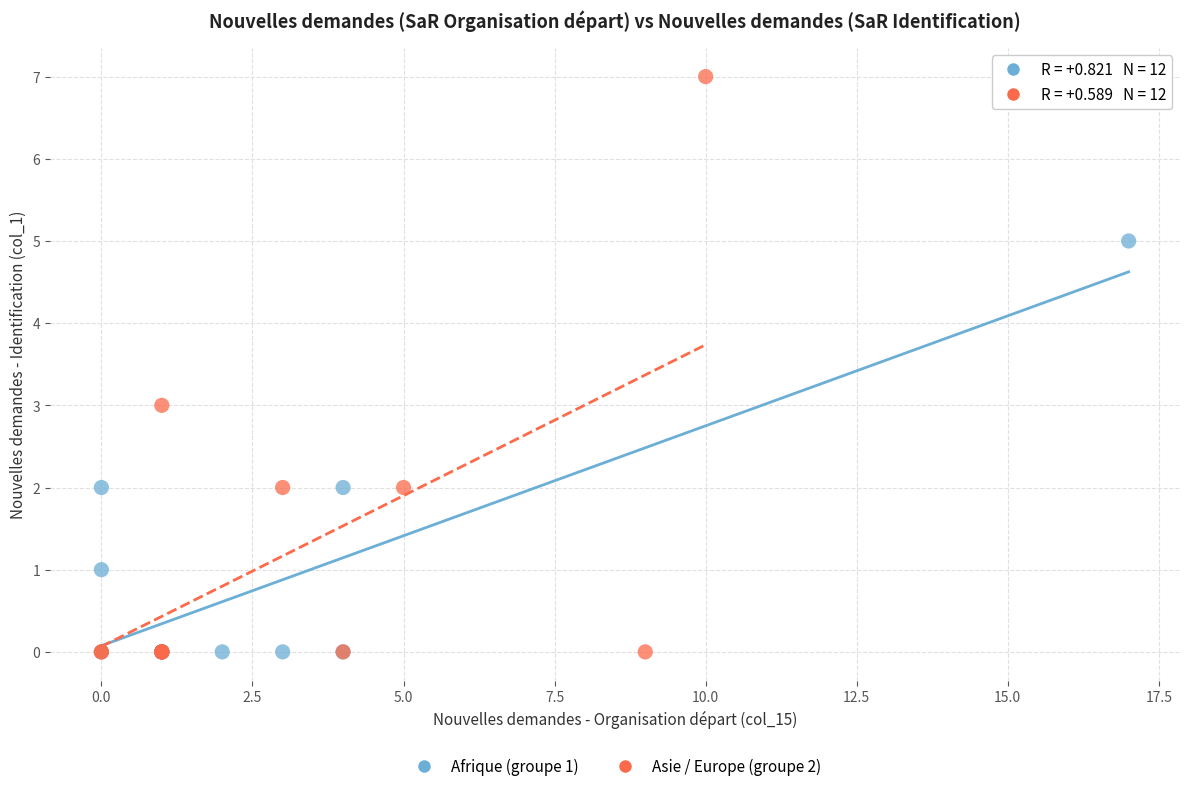

Which series has the largest Y range (max minus min)?

Asie / Europe (groupe 2)